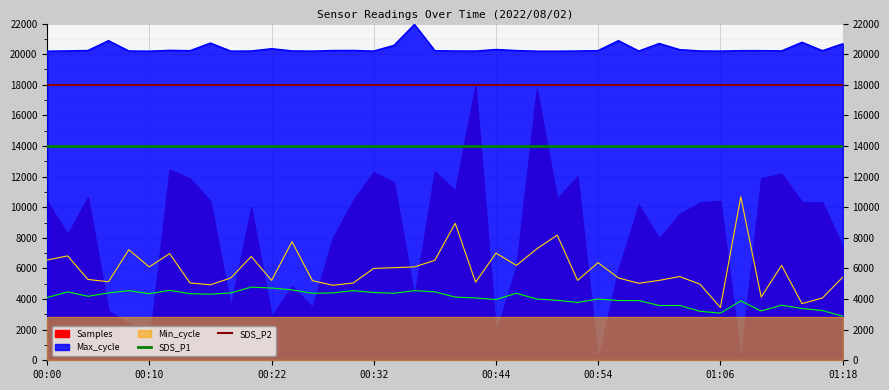

What is the maximum value for Max_cycle?

21943